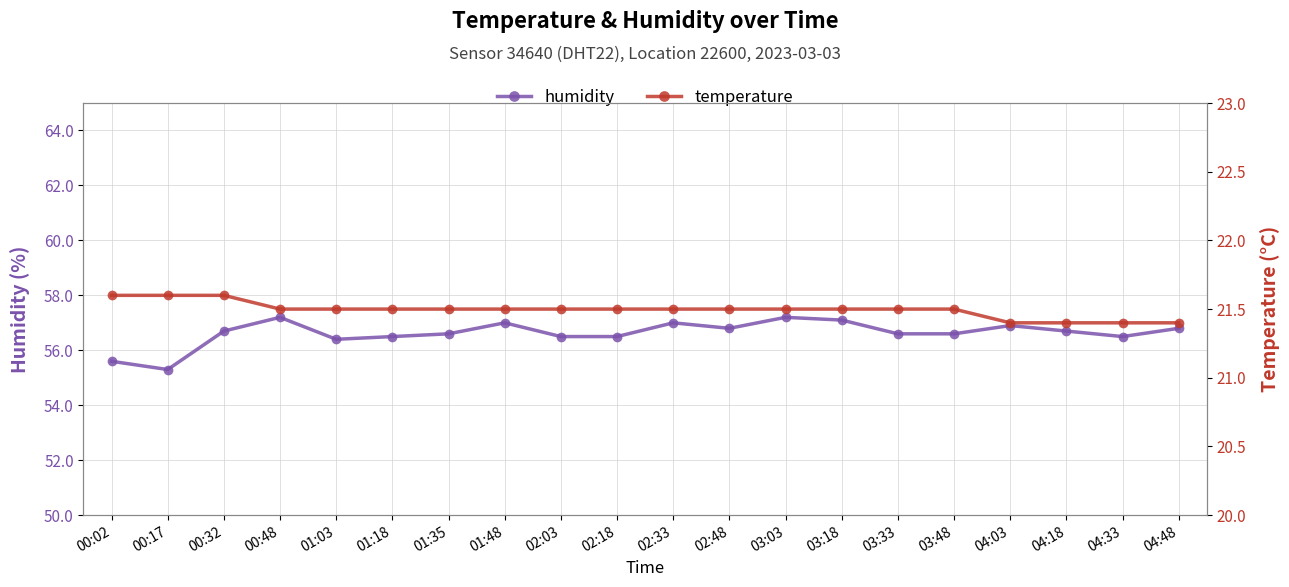

Is the value of temperature at 03:18 greater than the value of humidity at 01:18?

No